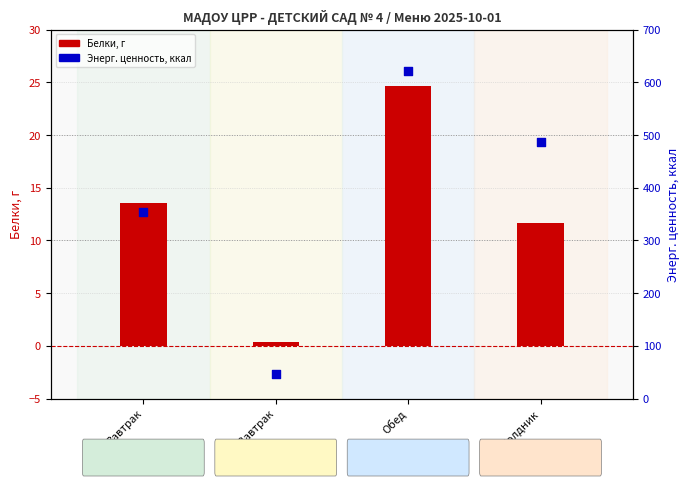

What is the total value across all series at Полдник?

498.8